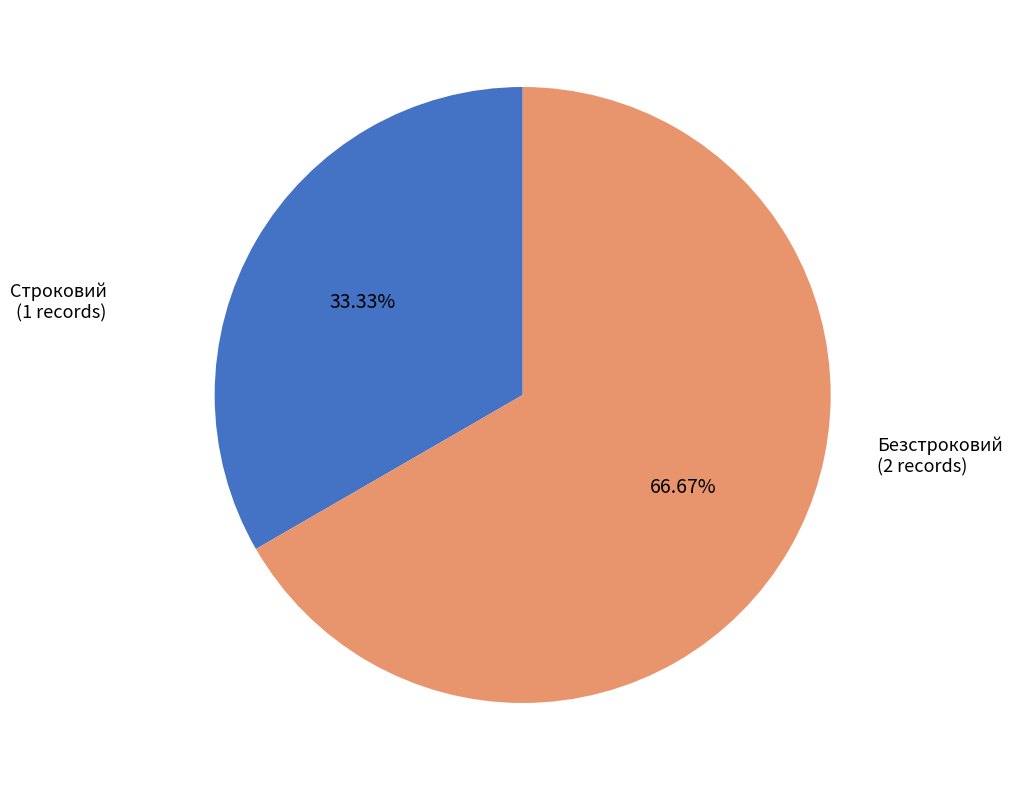

Count the number of slices in the pie.

2